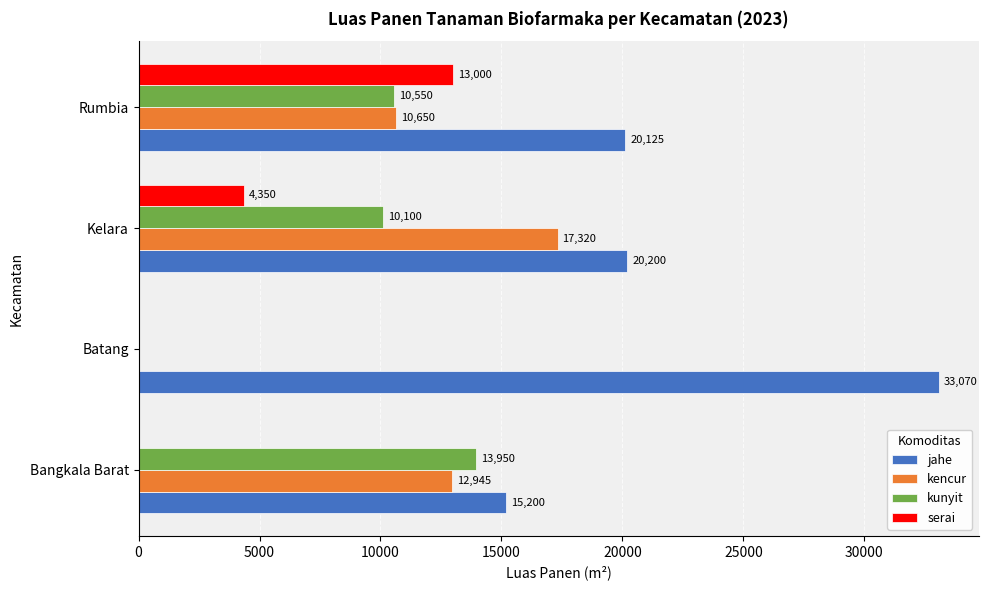

Is it true that kencur equals 6779 at Bangkala Barat?

False